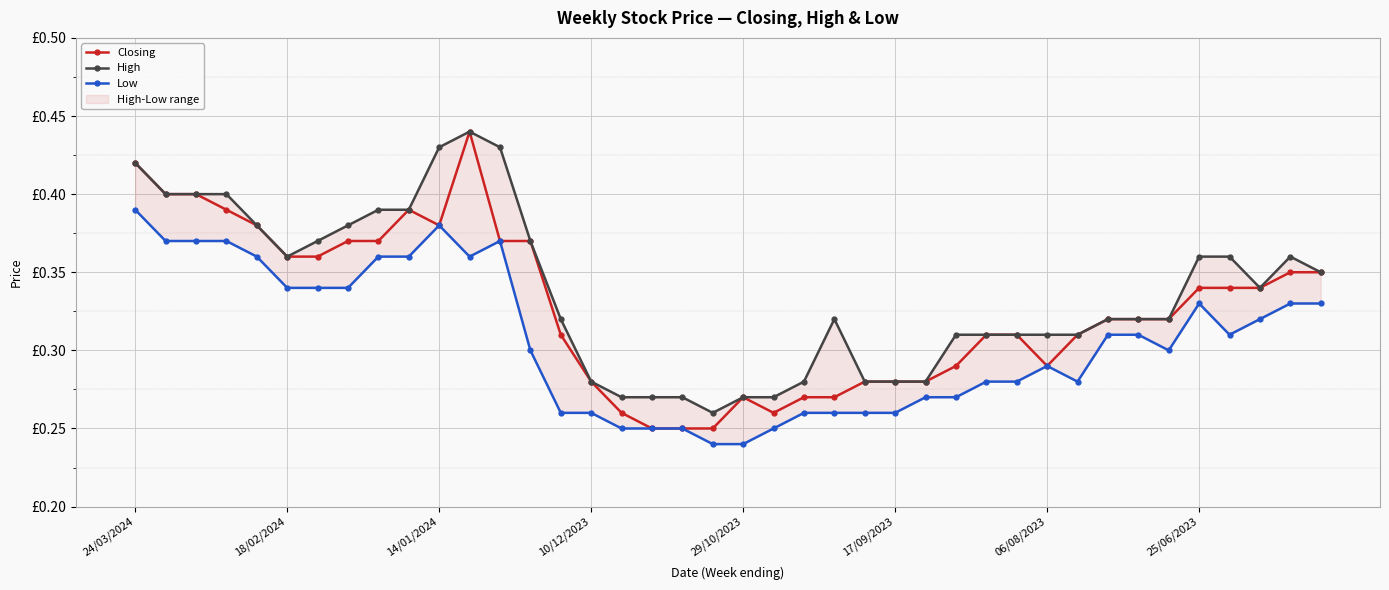

What is the minimum value shown in the chart?

0.2